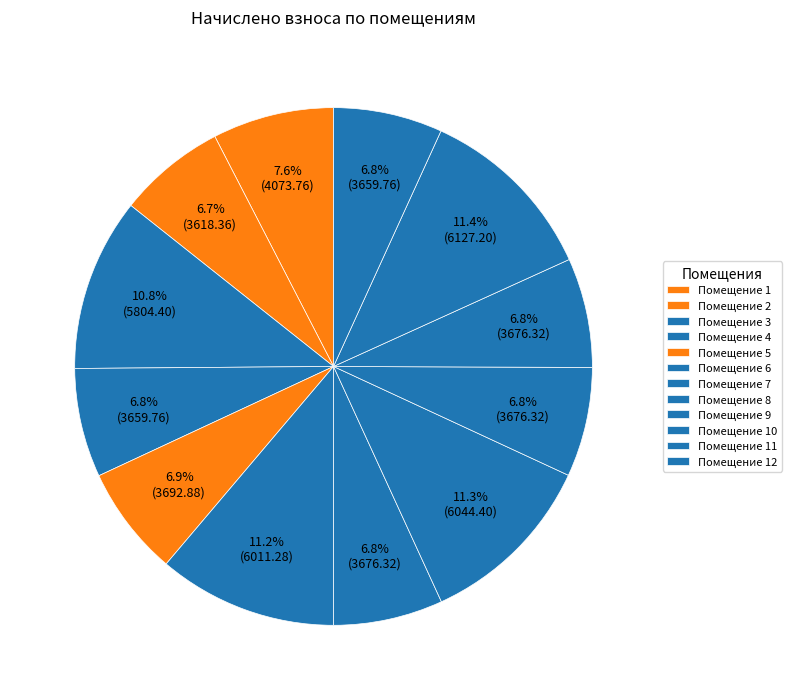

How many segments does this pie chart have?

12